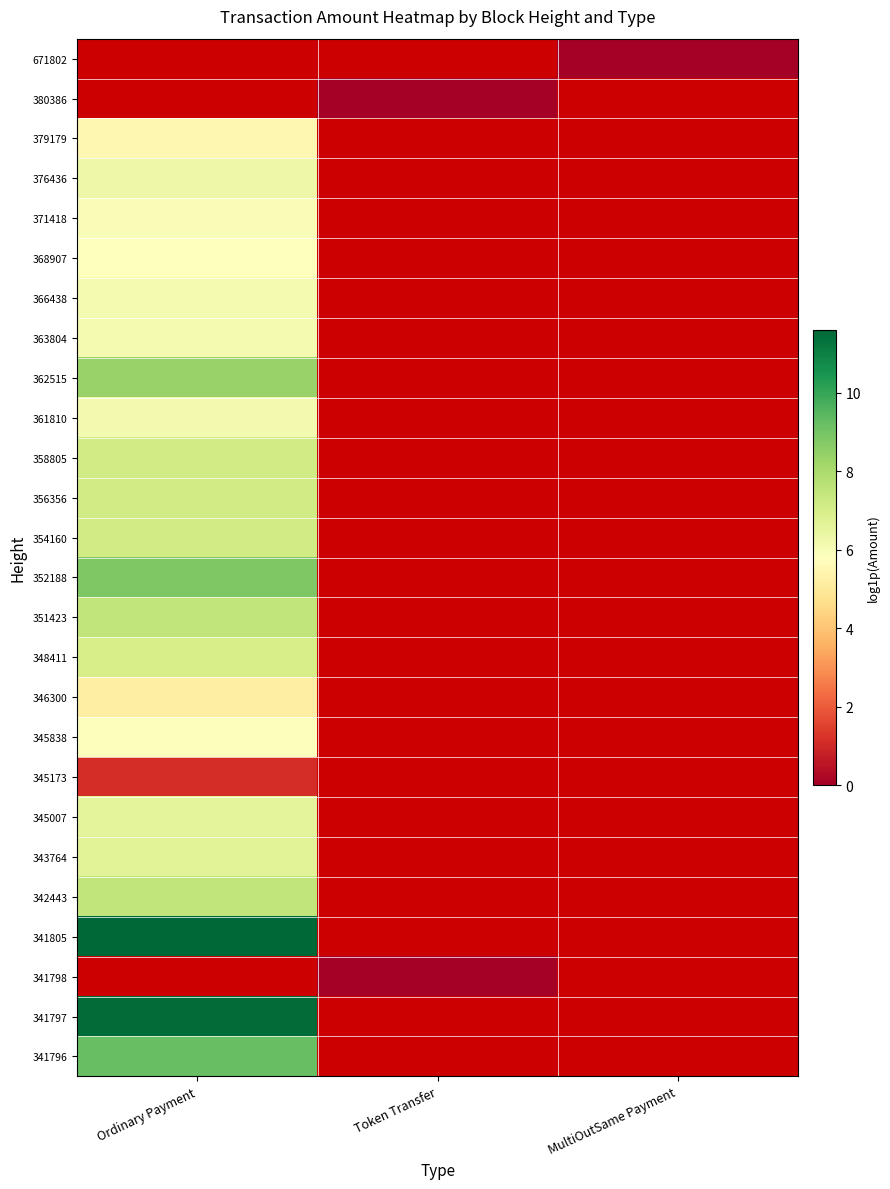

Reading left to right, extract all data points from this chart.

671802: Ordinary Payment=0.0	Token Transfer=0.0	MultiOutSame Payment=0.0
380386: Ordinary Payment=0.0	Token Transfer=0.0	MultiOutSame Payment=0.0
379179: Ordinary Payment=5.5	Token Transfer=0.0	MultiOutSame Payment=0.0
376436: Ordinary Payment=6.3	Token Transfer=0.0	MultiOutSame Payment=0.0
371418: Ordinary Payment=5.9	Token Transfer=0.0	MultiOutSame Payment=0.0
368907: Ordinary Payment=5.8	Token Transfer=0.0	MultiOutSame Payment=0.0
366438: Ordinary Payment=6.1	Token Transfer=0.0	MultiOutSame Payment=0.0
363804: Ordinary Payment=6.1	Token Transfer=0.0	MultiOutSame Payment=0.0
362515: Ordinary Payment=8.4	Token Transfer=0.0	MultiOutSame Payment=0.0
361810: Ordinary Payment=6.2	Token Transfer=0.0	MultiOutSame Payment=0.0
358805: Ordinary Payment=7.2	Token Transfer=0.0	MultiOutSame Payment=0.0
356356: Ordinary Payment=7.2	Token Transfer=0.0	MultiOutSame Payment=0.0
354160: Ordinary Payment=7.1	Token Transfer=0.0	MultiOutSame Payment=0.0
352188: Ordinary Payment=8.8	Token Transfer=0.0	MultiOutSame Payment=0.0
351423: Ordinary Payment=7.5	Token Transfer=0.0	MultiOutSame Payment=0.0
348411: Ordinary Payment=7.0	Token Transfer=0.0	MultiOutSame Payment=0.0
346300: Ordinary Payment=5.2	Token Transfer=0.0	MultiOutSame Payment=0.0
345838: Ordinary Payment=5.9	Token Transfer=0.0	MultiOutSame Payment=0.0
345173: Ordinary Payment=1.1	Token Transfer=0.0	MultiOutSame Payment=0.0
345007: Ordinary Payment=6.6	Token Transfer=0.0	MultiOutSame Payment=0.0
343764: Ordinary Payment=6.7	Token Transfer=0.0	MultiOutSame Payment=0.0
342443: Ordinary Payment=7.5	Token Transfer=0.0	MultiOutSame Payment=0.0
341805: Ordinary Payment=11.6	Token Transfer=0.0	MultiOutSame Payment=0.0
341798: Ordinary Payment=0.0	Token Transfer=0.0	MultiOutSame Payment=0.0
341797: Ordinary Payment=11.5	Token Transfer=0.0	MultiOutSame Payment=0.0
341796: Ordinary Payment=9.2	Token Transfer=0.0	MultiOutSame Payment=0.0